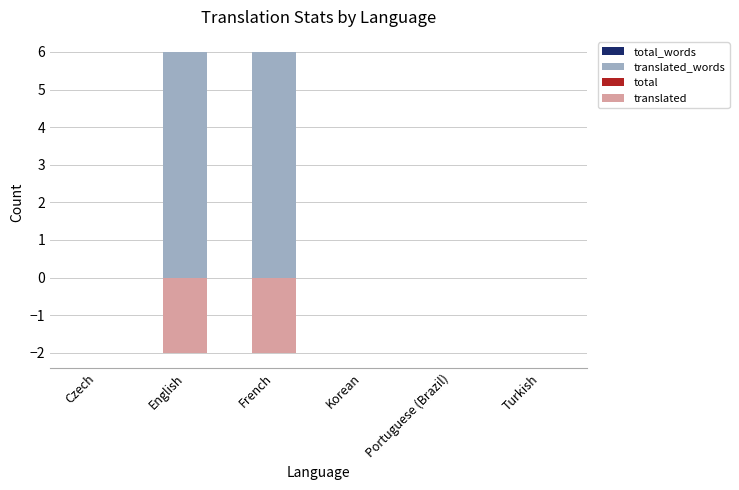

At which label does translated reach its peak?

Czech